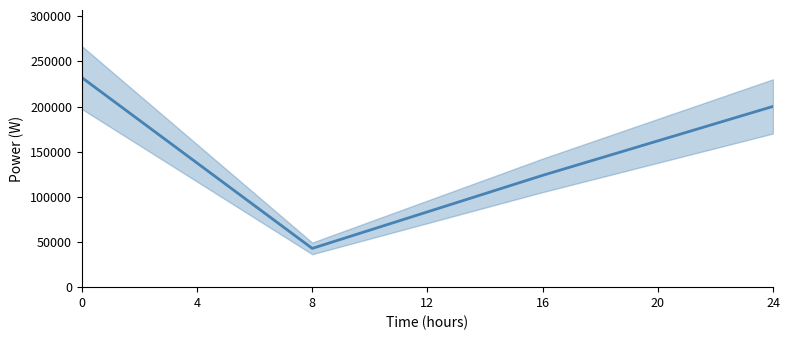

Rank the categories by value from highest to lowest.

0, 12, 8, 4